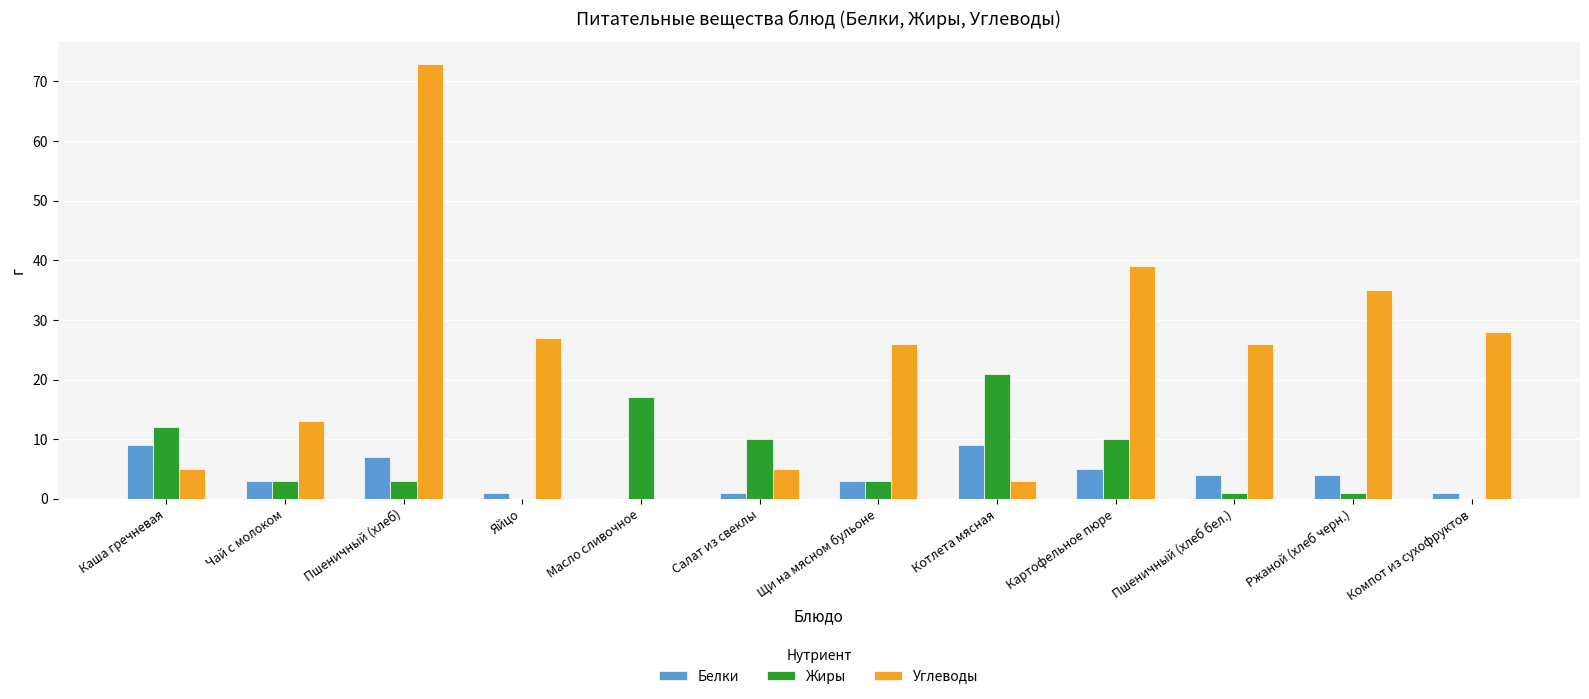

Count the number of categories in the chart.

12